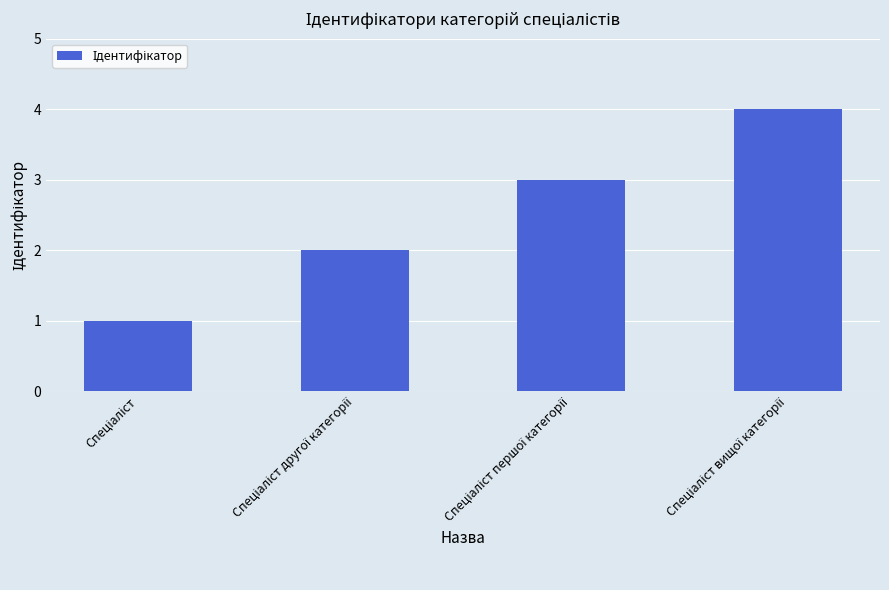

What is the maximum value shown in the chart?

4